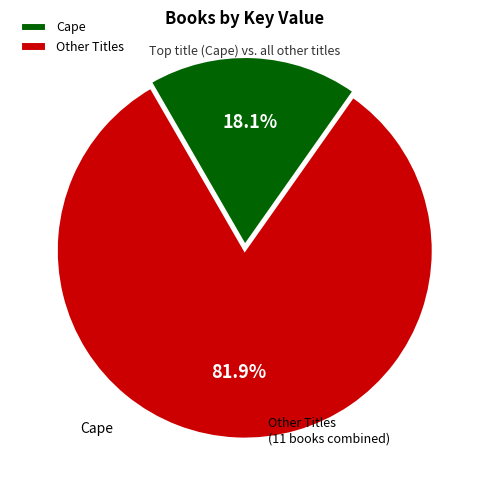

Combined, do Cape and Other Titles account for over 50%?

Yes